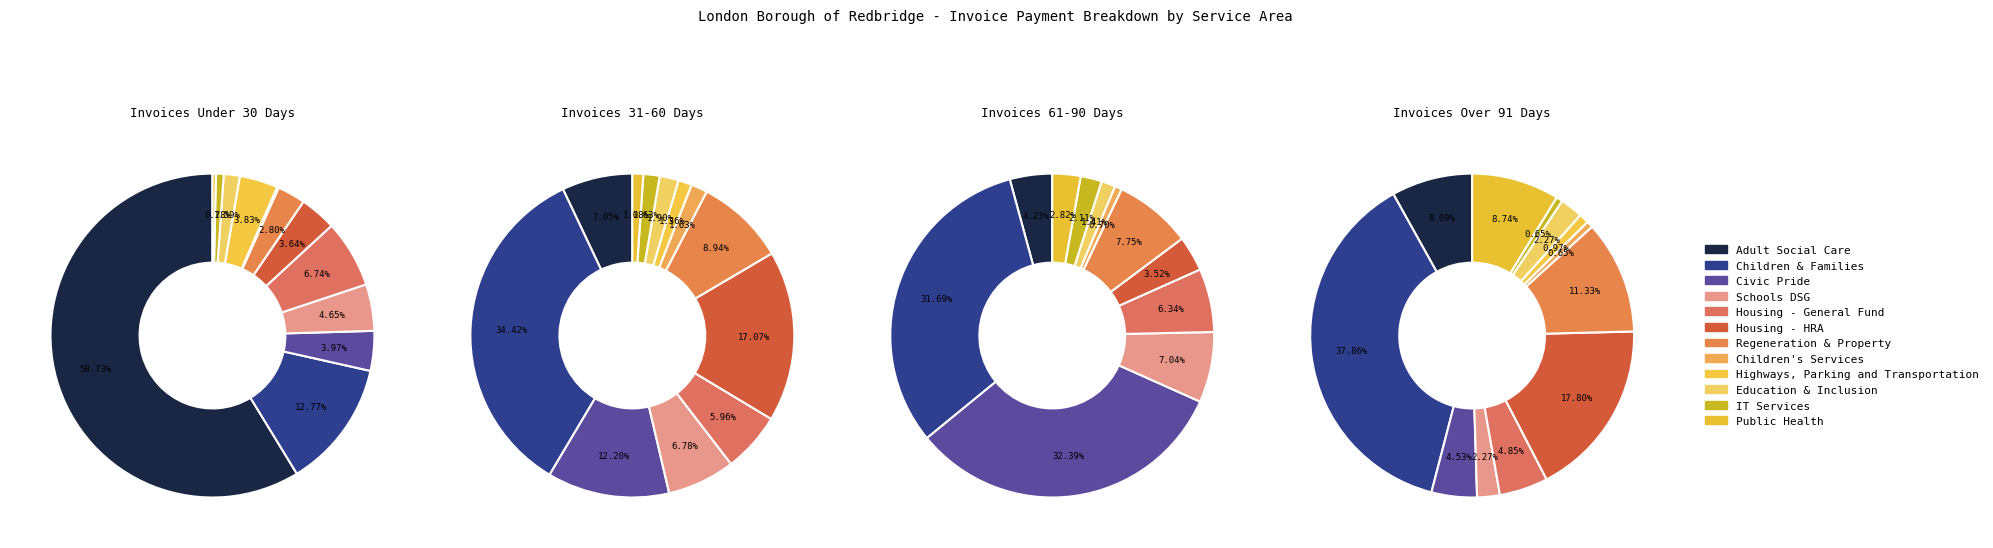

What is the largest slice in the pie chart?

invoices_under_30